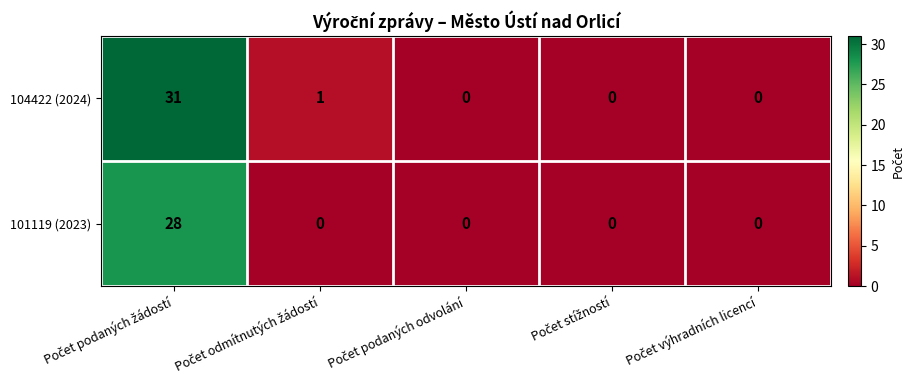

What is the greatest value displayed?

31